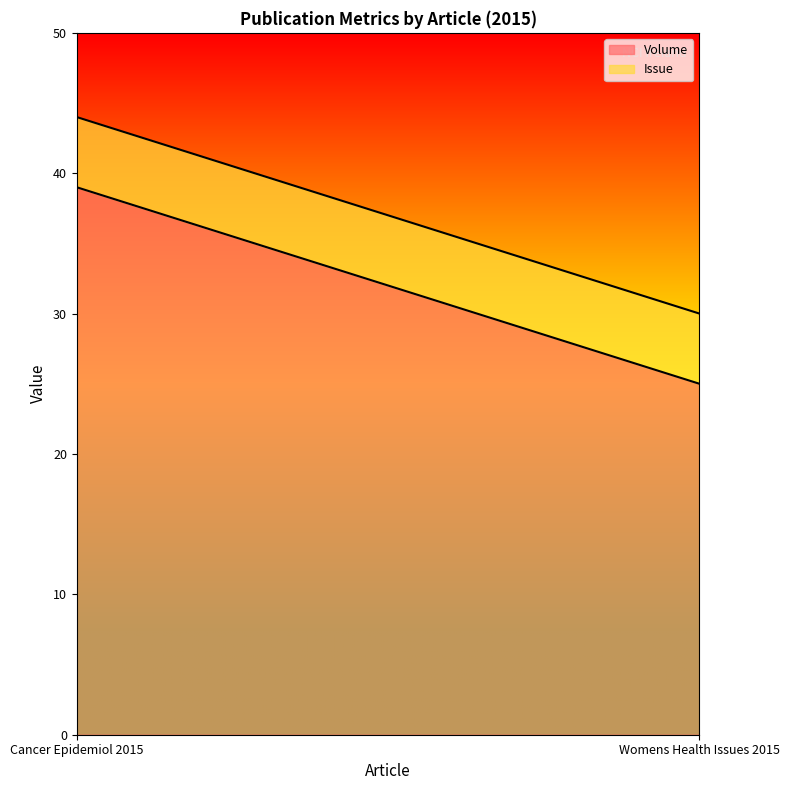

What is the sum of the Issue values at Womens Health Issues 2015 and Cancer Epidemiol 2015?

10